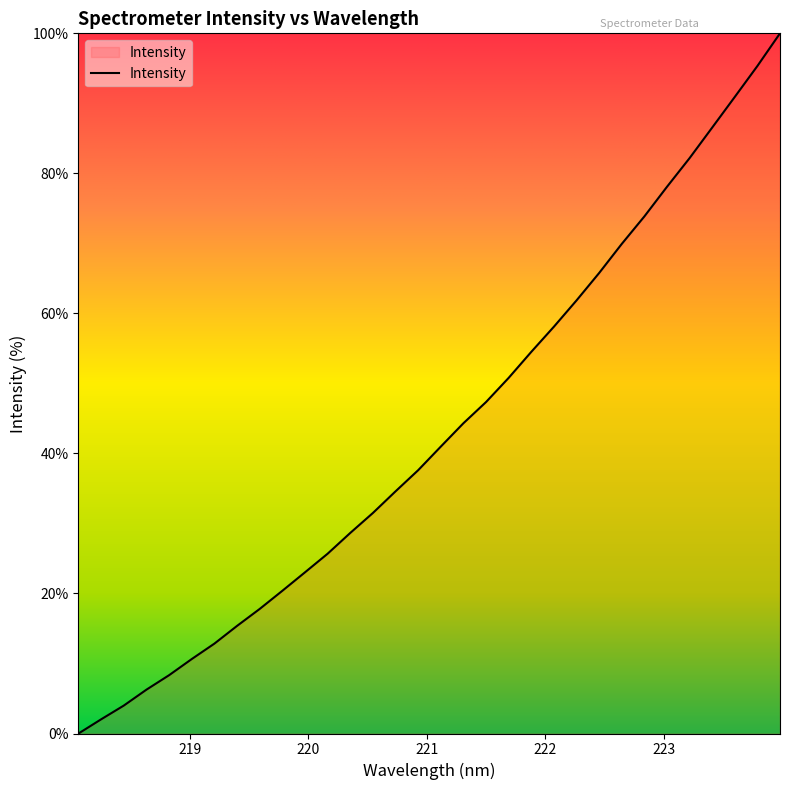

Is this an area chart (filled region under the line)?

No